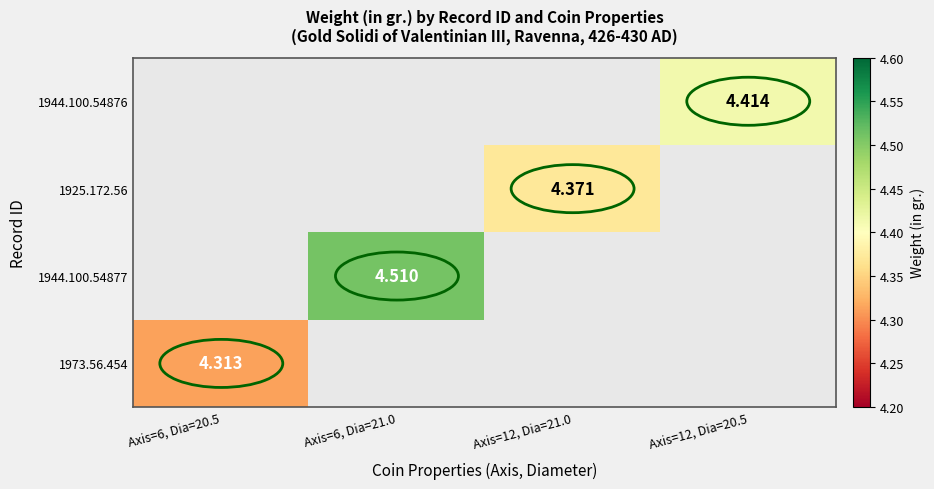

How many data points does each series have?

4